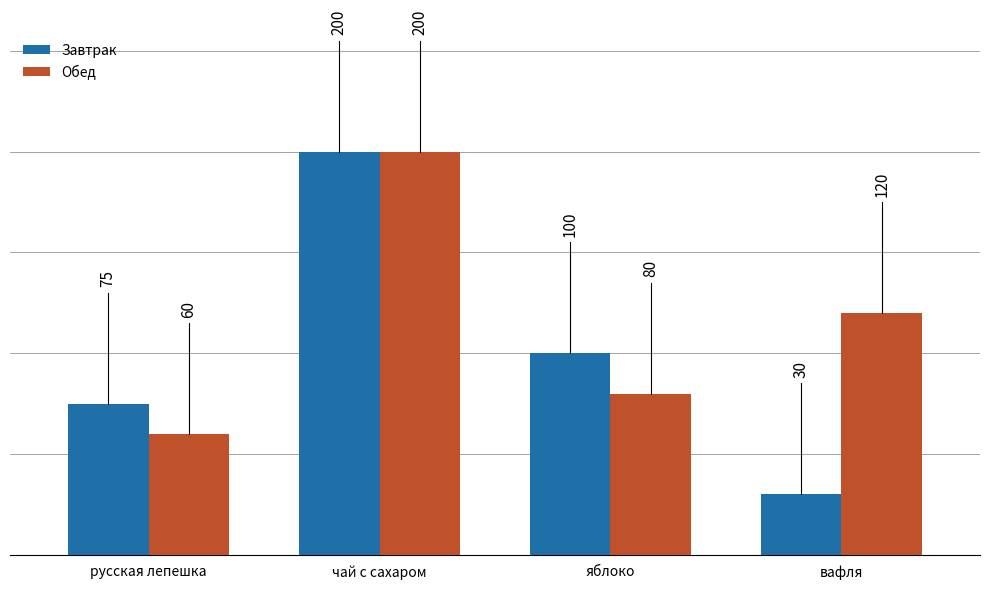

The value of Завтрак at чай с сахаром is 200. True or false?

True